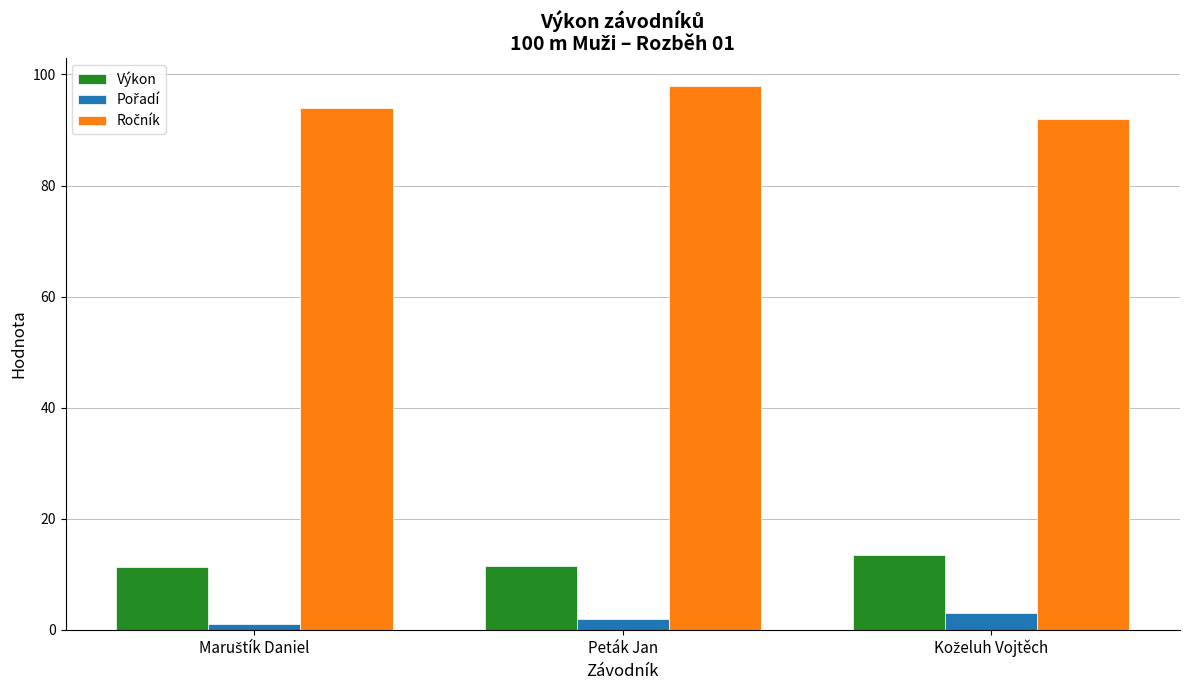

What is the highest value of the Výkon series?

13.5